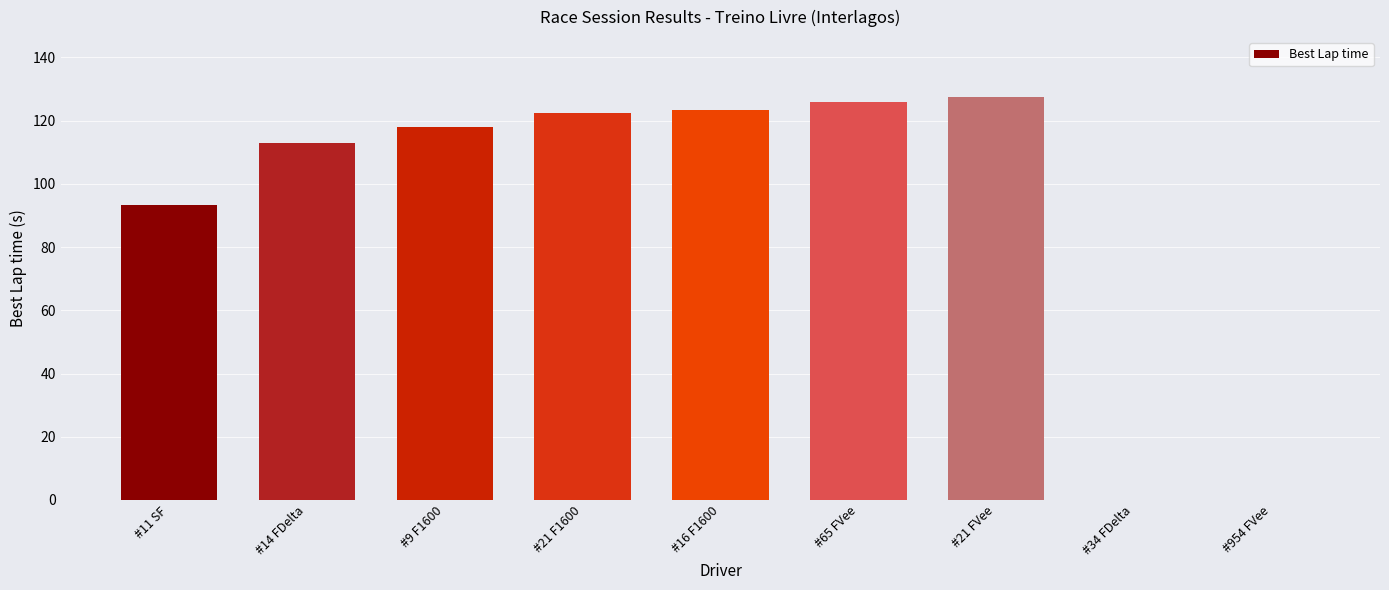

Between #34 FDelta and #16 F1600, which is larger?

#16 F1600